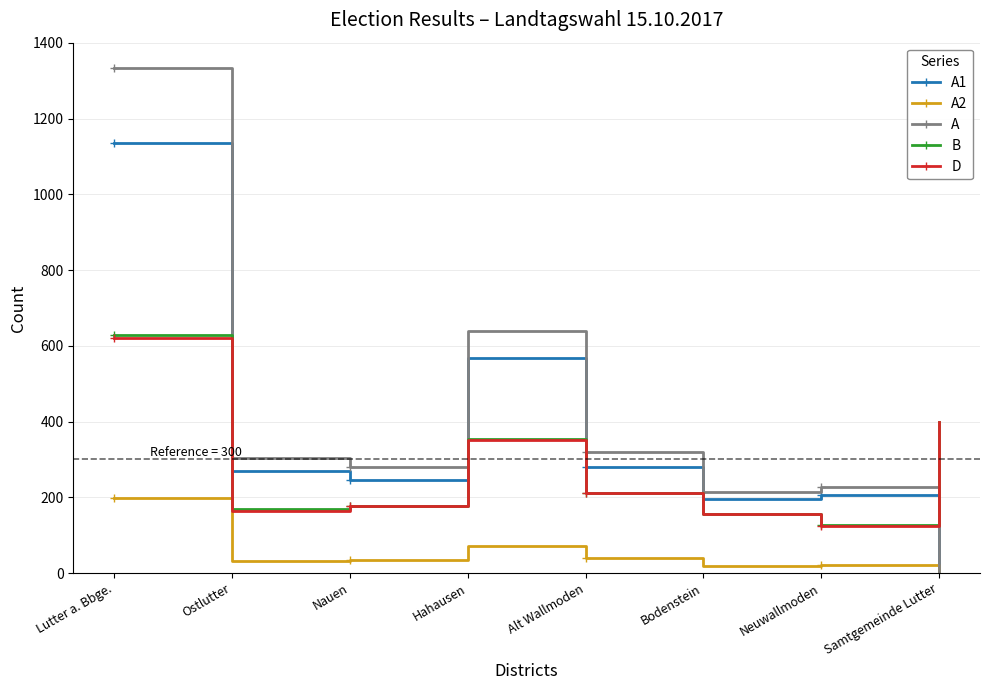

Is the value of A at Lutter a. Bbge. greater than the value of D at Nauen?

Yes